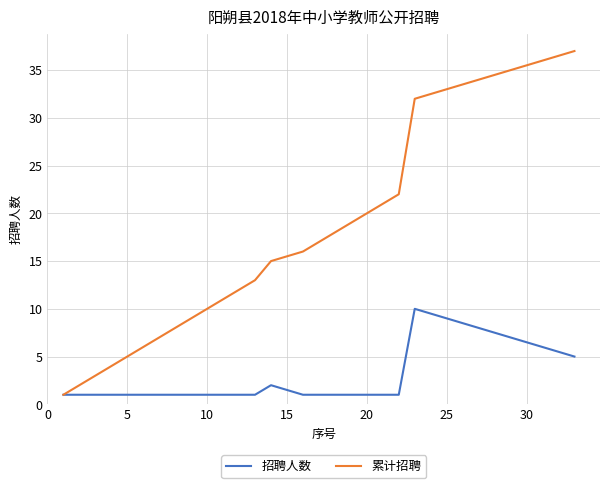

Rank the series by their maximum value, from highest to lowest.

累计招聘, 招聘人数